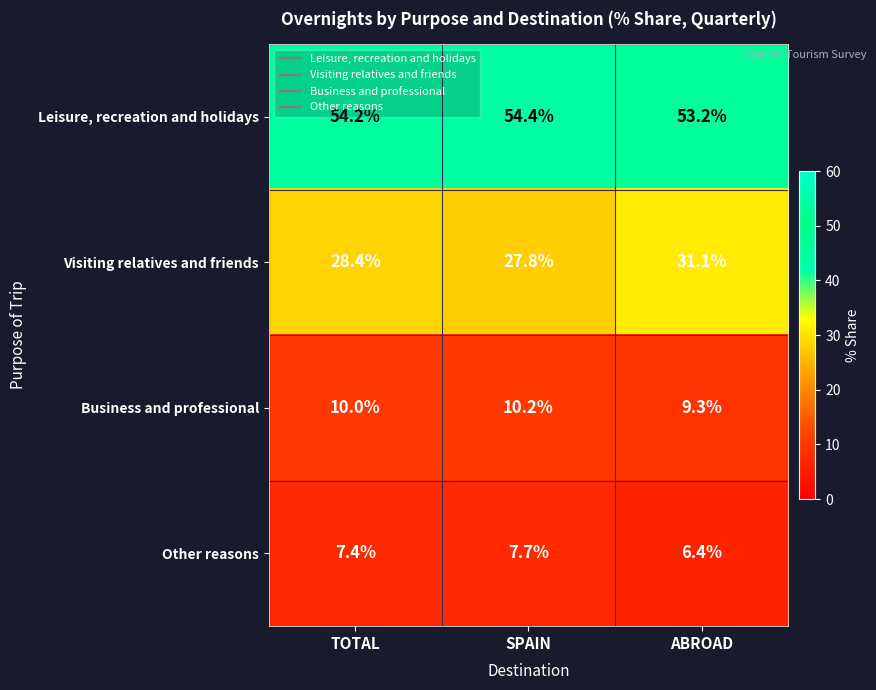

What is the spread (max minus min) of values at SPAIN?

46.7